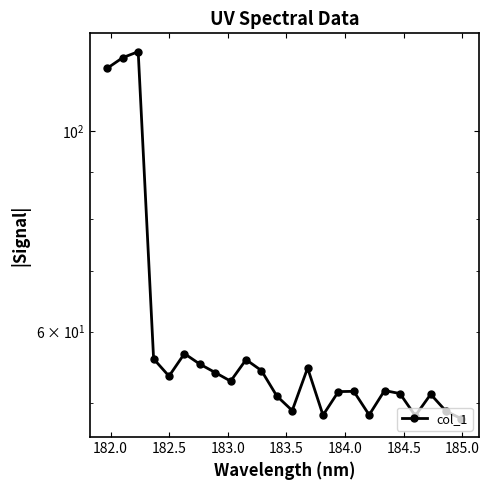

What is the sum of all values?

1453.4